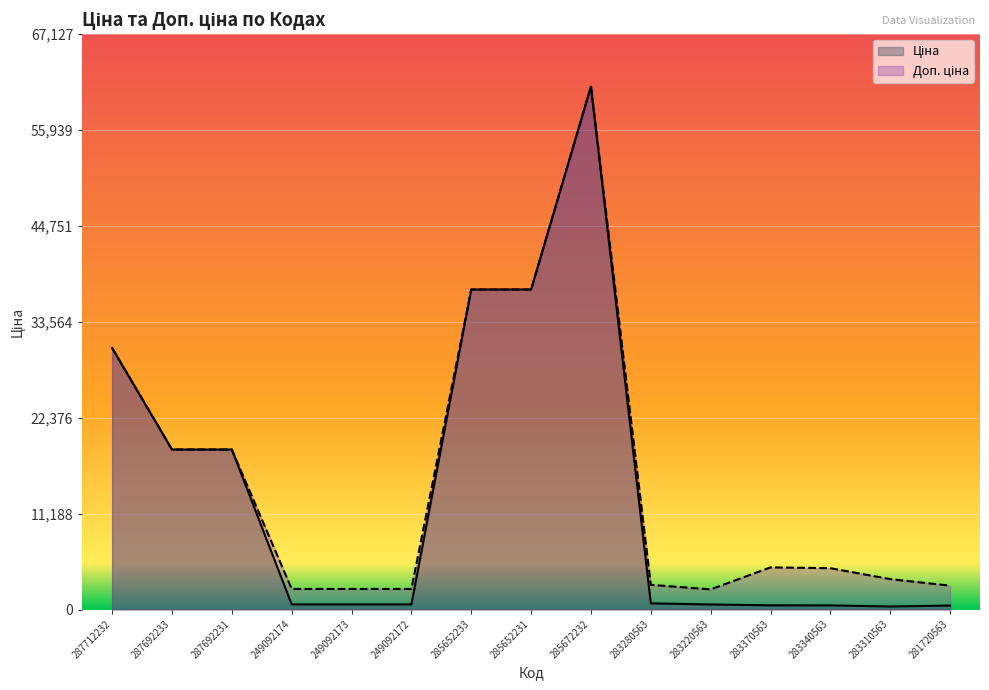

Rank the series by their maximum value, from highest to lowest.

Ціна, Доп. ціна